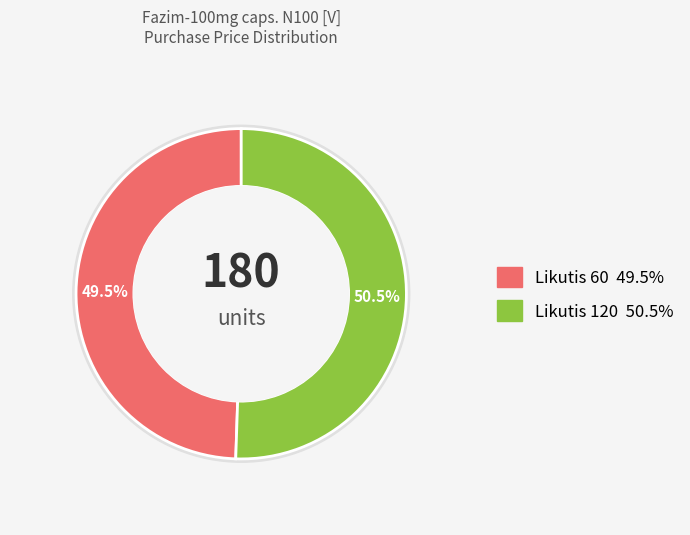

How many slices are in this pie chart?

2